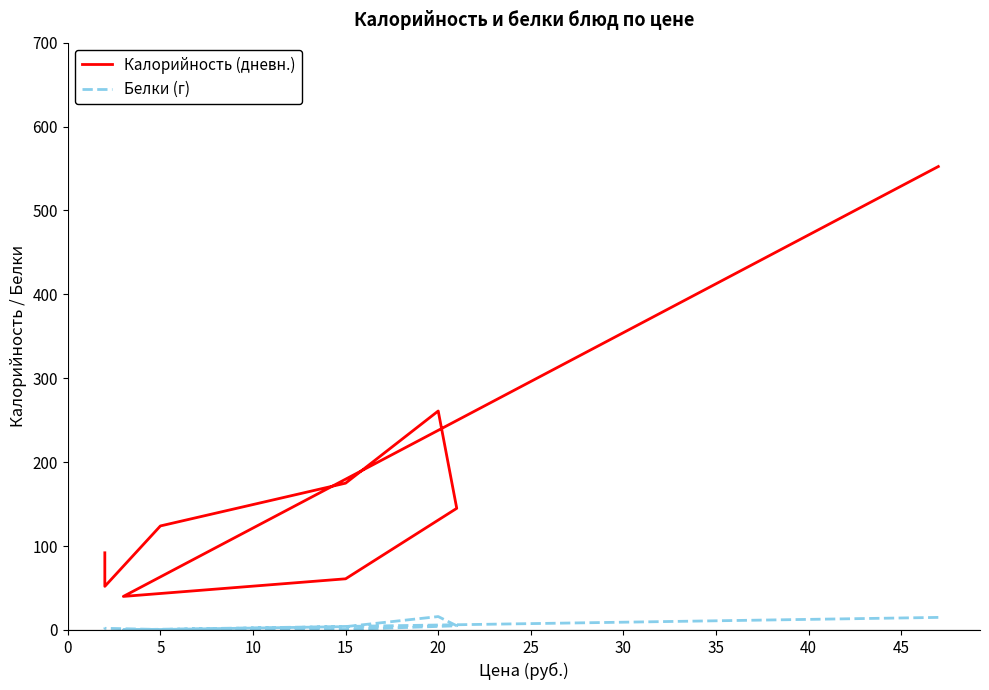

Which series has the largest range (max minus min)?

Калорийность (дневн.)